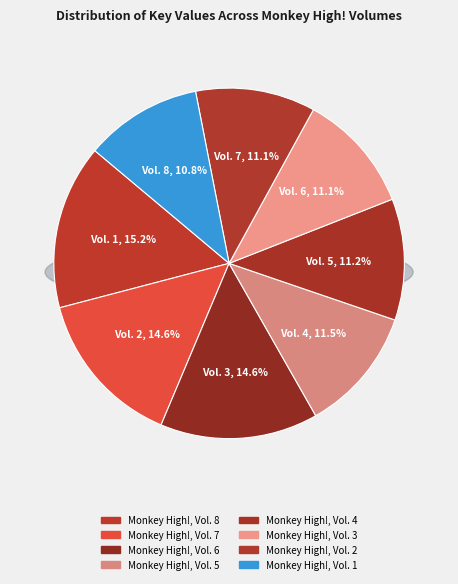

Which category has the smallest portion of the pie?

Monkey High!, Vol. 1